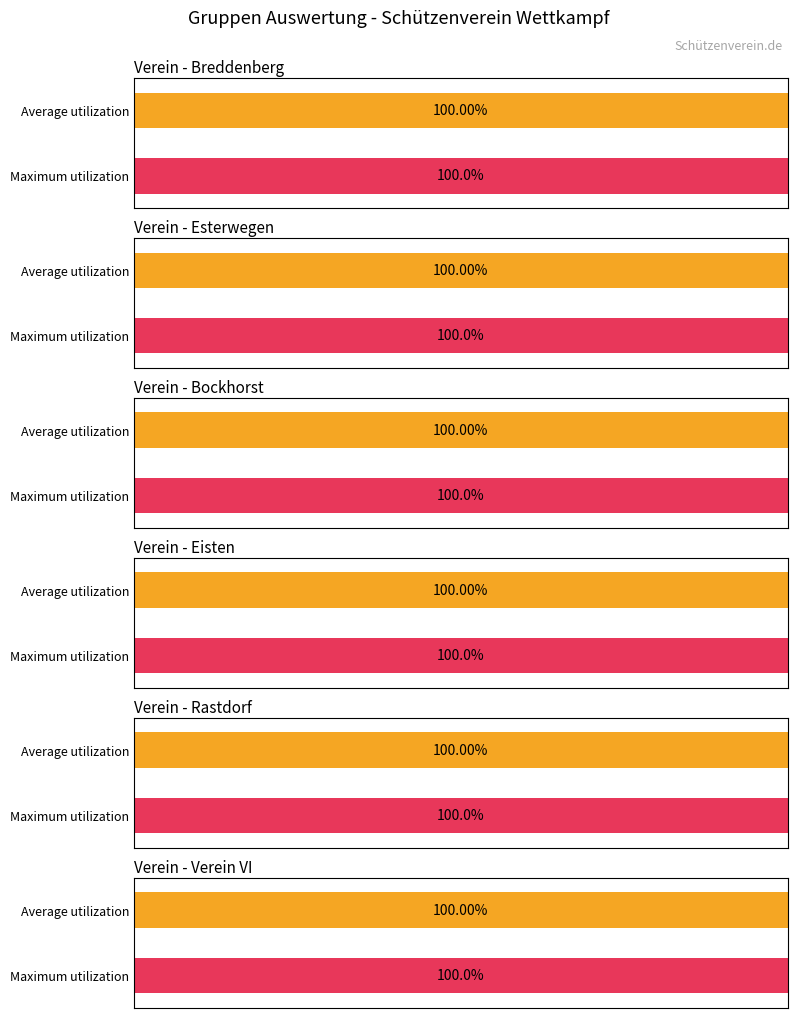

Is it true that Bockhorst equals -4 at Rastdorf?

False